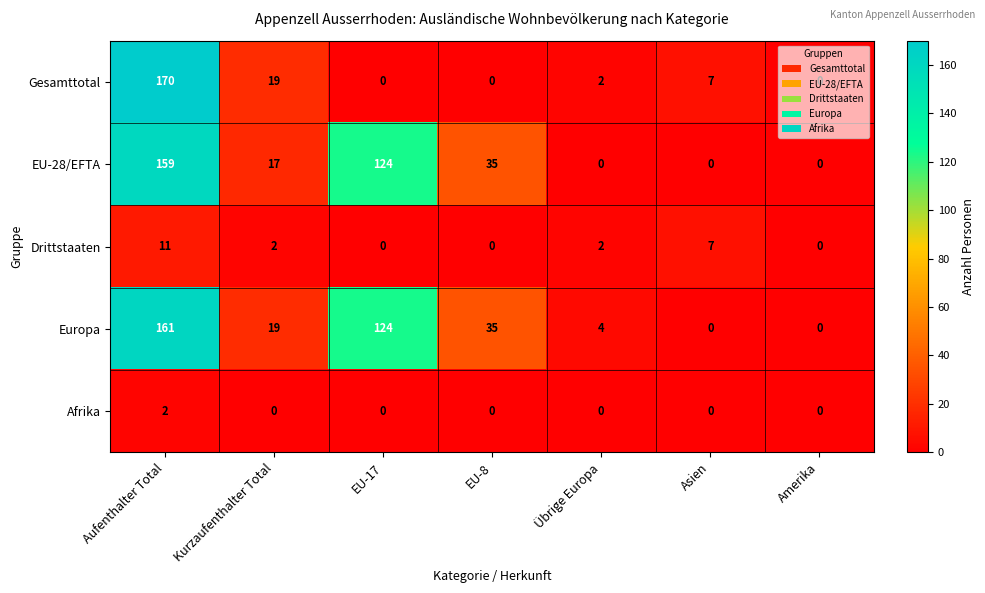

What is the average value of the Drittstaaten series?

3